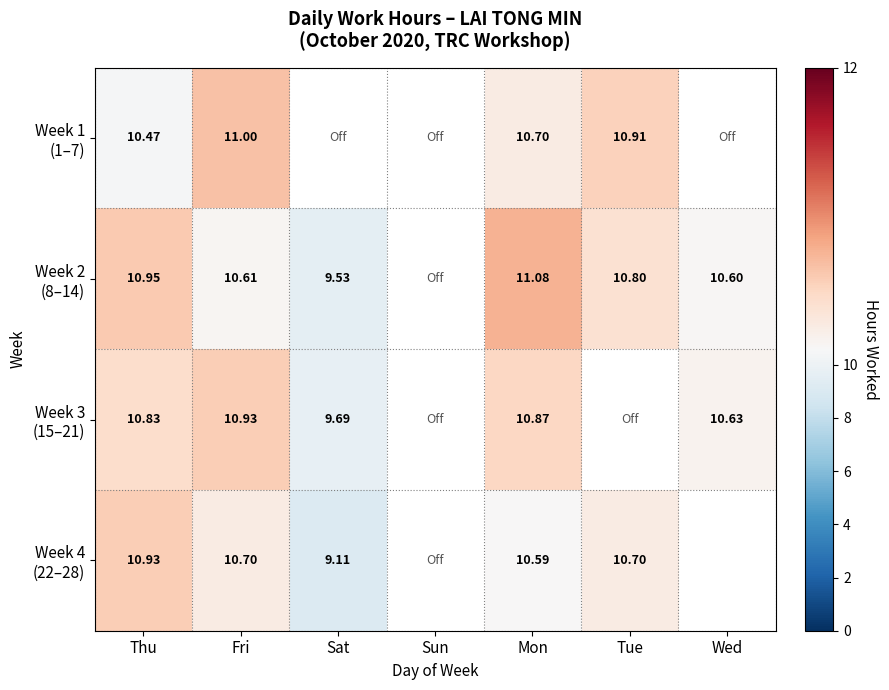

What is the difference between the Week 3 (15–21) values at Wed and Thu?

0.2